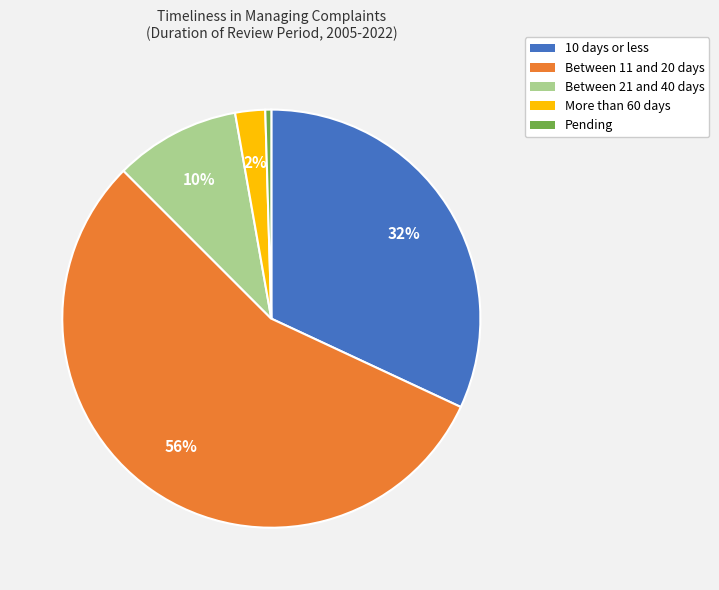

Which slice is the smallest?

Pending